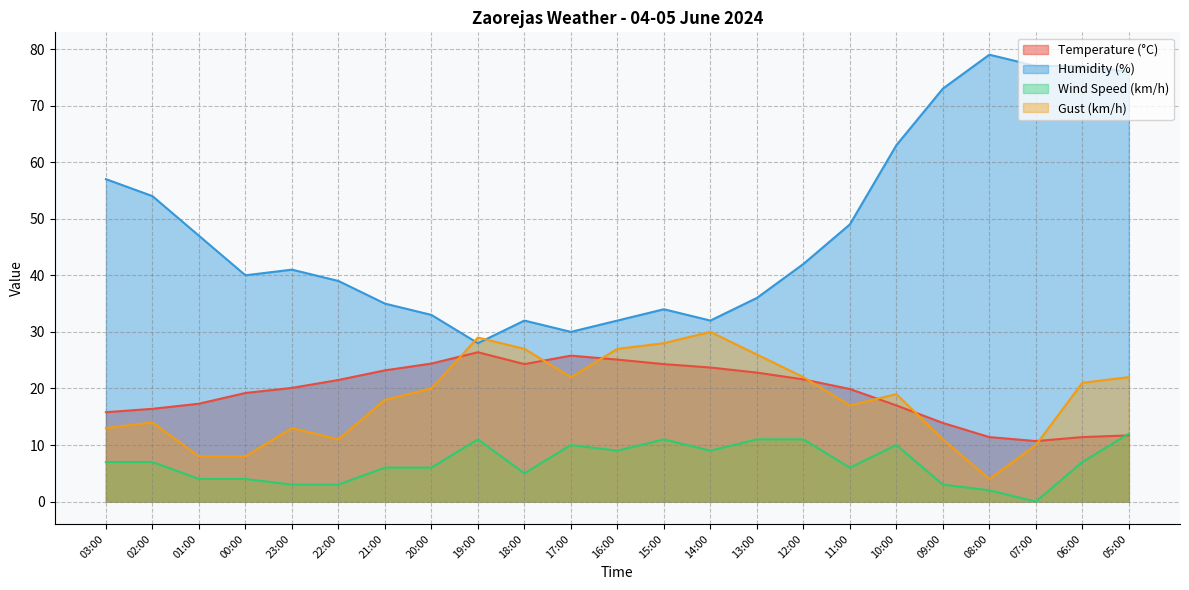

How many lines are shown in the chart?

4